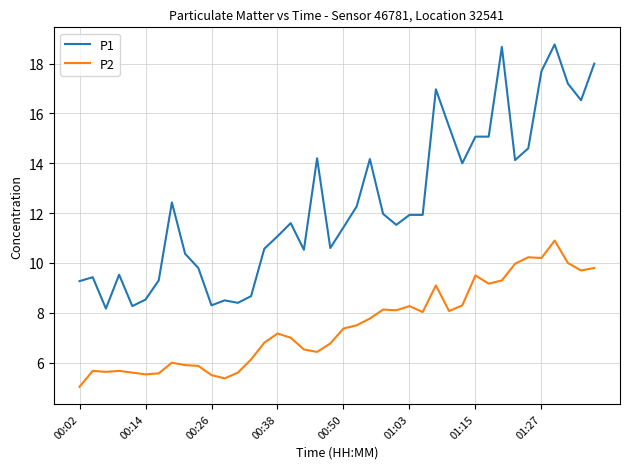

List the series in order of their overall mean, lowest first.

P2, P1